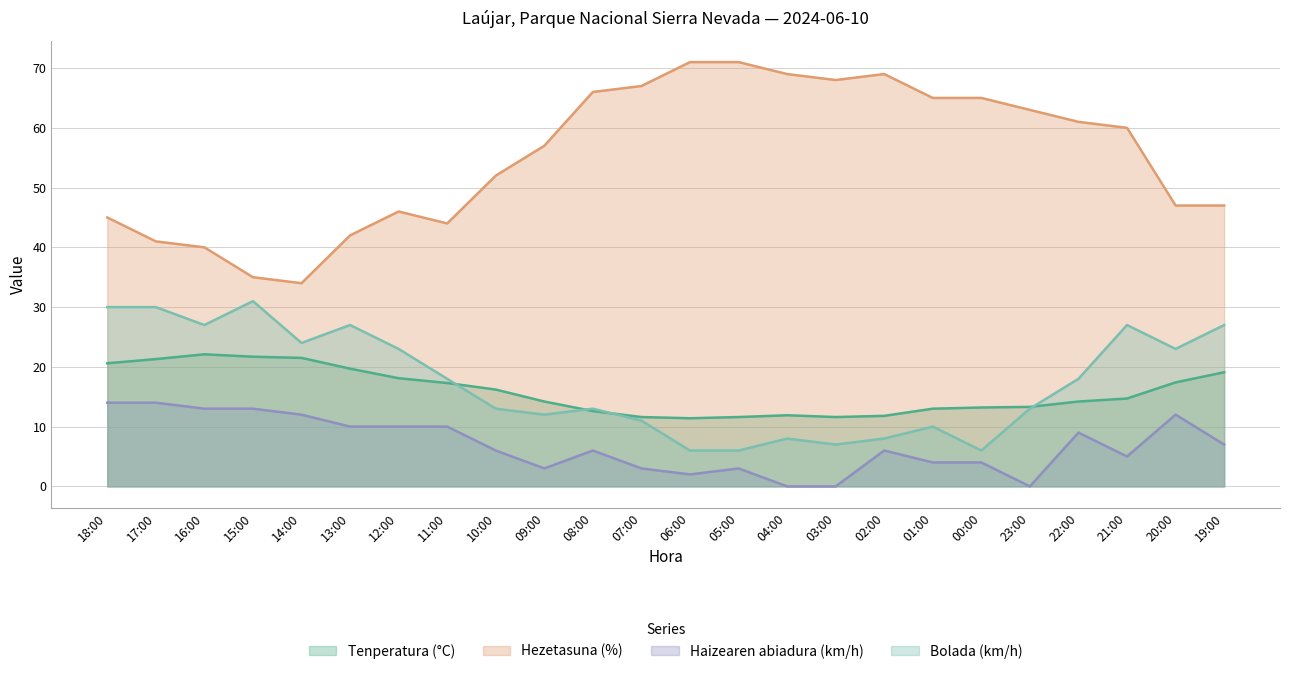

What is the label of the 11th point from the right?

05:00